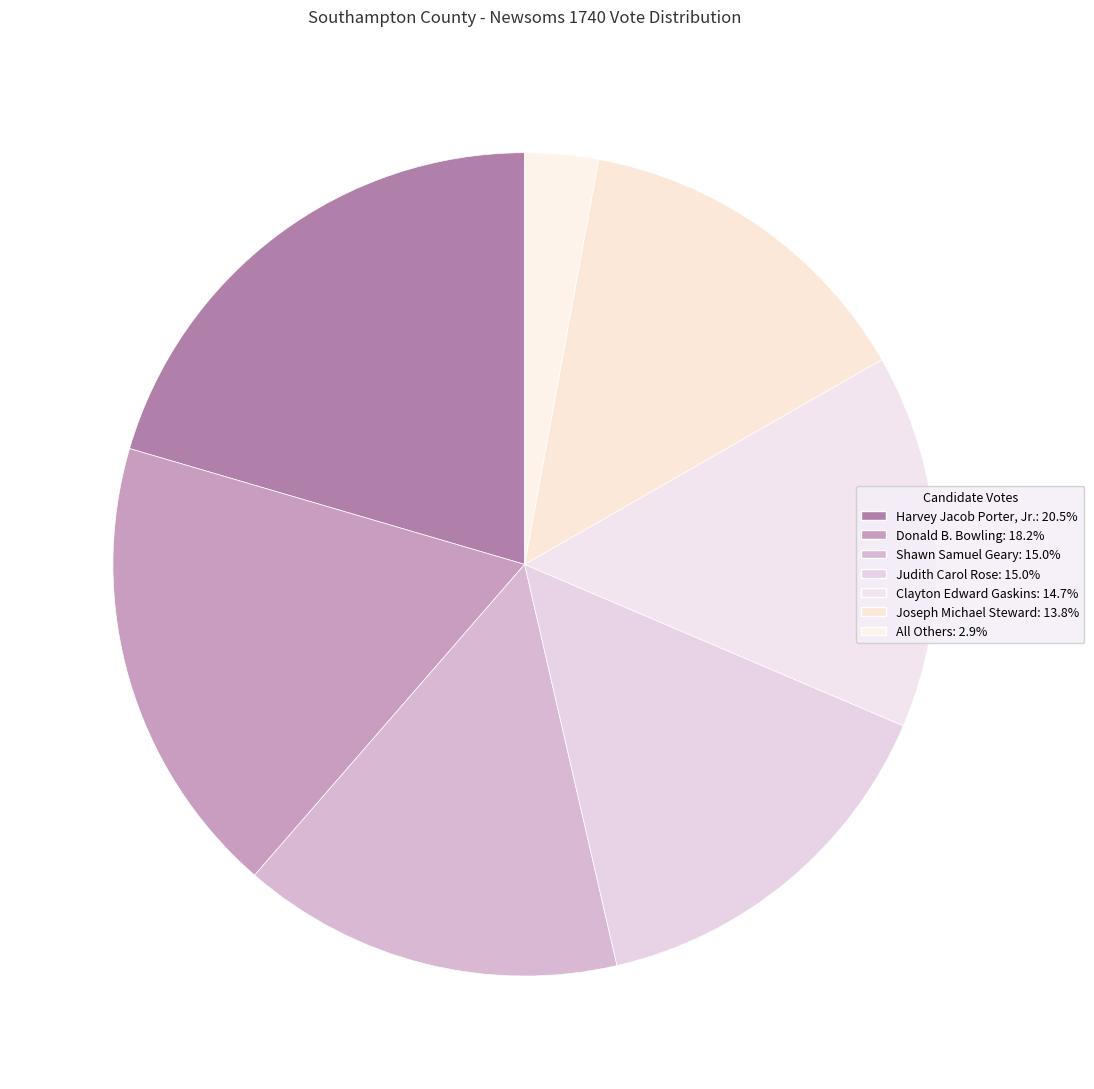

Does Joseph Michael Steward account for over 50% of the chart?

No